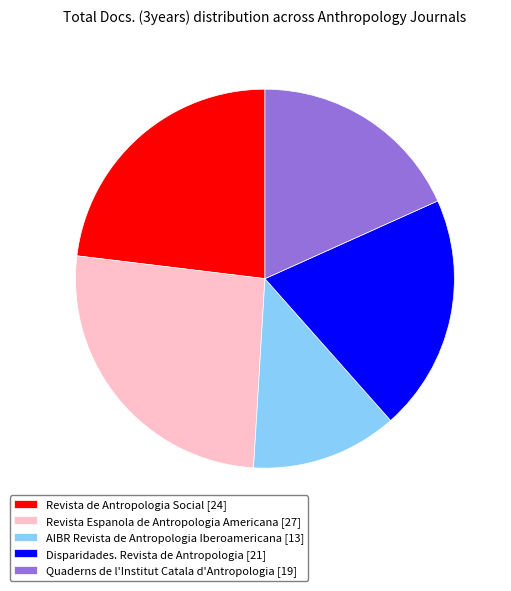

Rank the categories by value from lowest to highest.

AIBR Revista de Antropologia Iberoamericana, Quaderns de l'Institut Catala d'Antropologia, Disparidades. Revista de Antropologia, Revista de Antropologia Social, Revista Espanola de Antropologia Americana